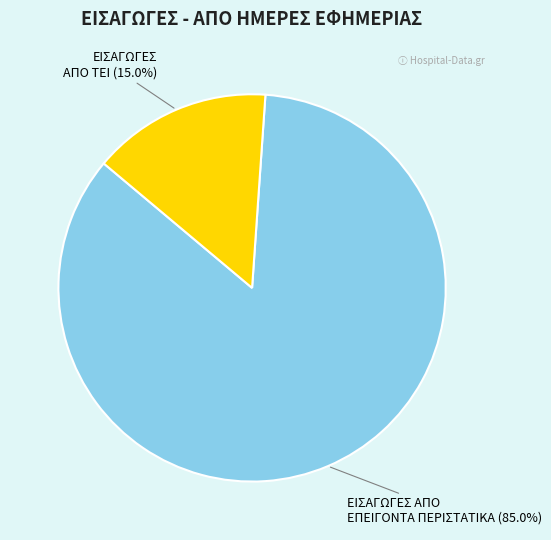

Which has a higher value, ΕΙΣΑΓΩΓΕΣ ΑΠΟ ΕΠΕΙΓΟΝΤΑ ΠΕΡΙΣΤΑΤΙΚΑ or ΕΙΣΑΓΩΓΕΣ ΑΠΟ ΤΕΙ?

ΕΙΣΑΓΩΓΕΣ ΑΠΟ ΕΠΕΙΓΟΝΤΑ ΠΕΡΙΣΤΑΤΙΚΑ